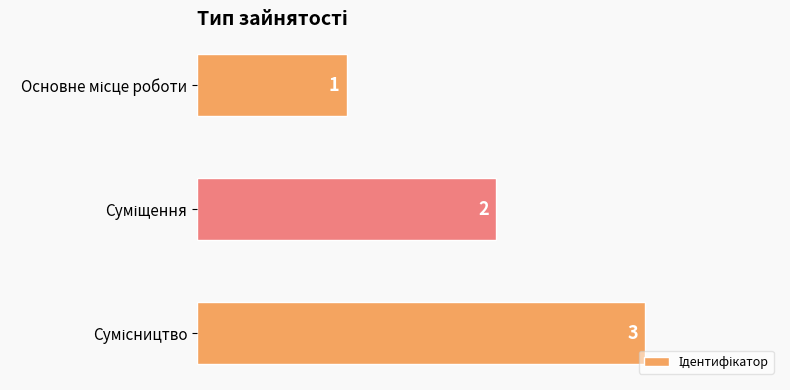

What is the greatest value displayed?

3